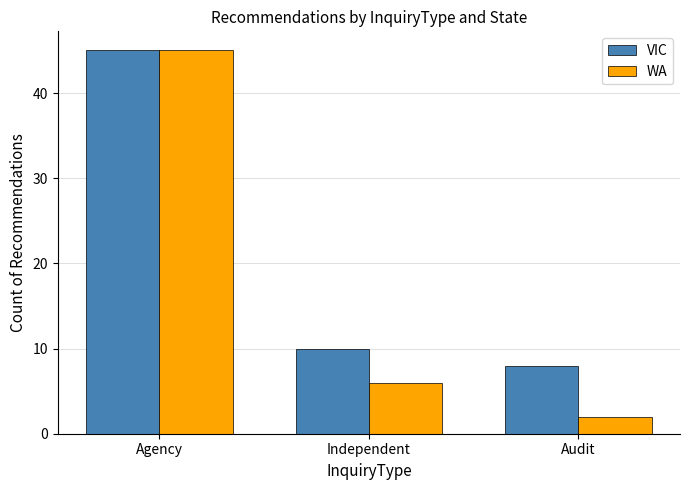

Which series has the widest spread of values?

WA